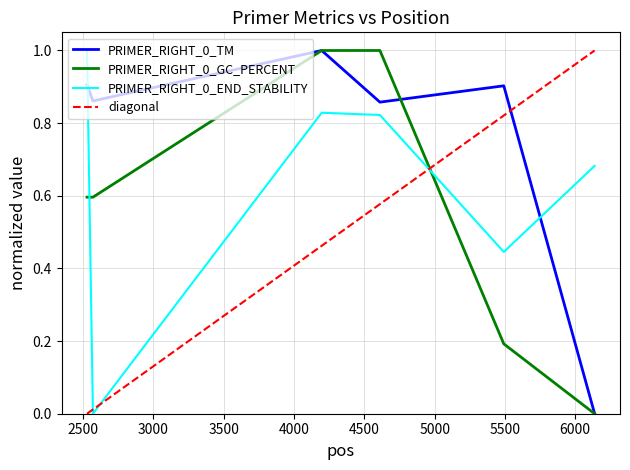

After their last crossing, which series has the higher values: diagonal or PRIMER_RIGHT_0_TM?

diagonal